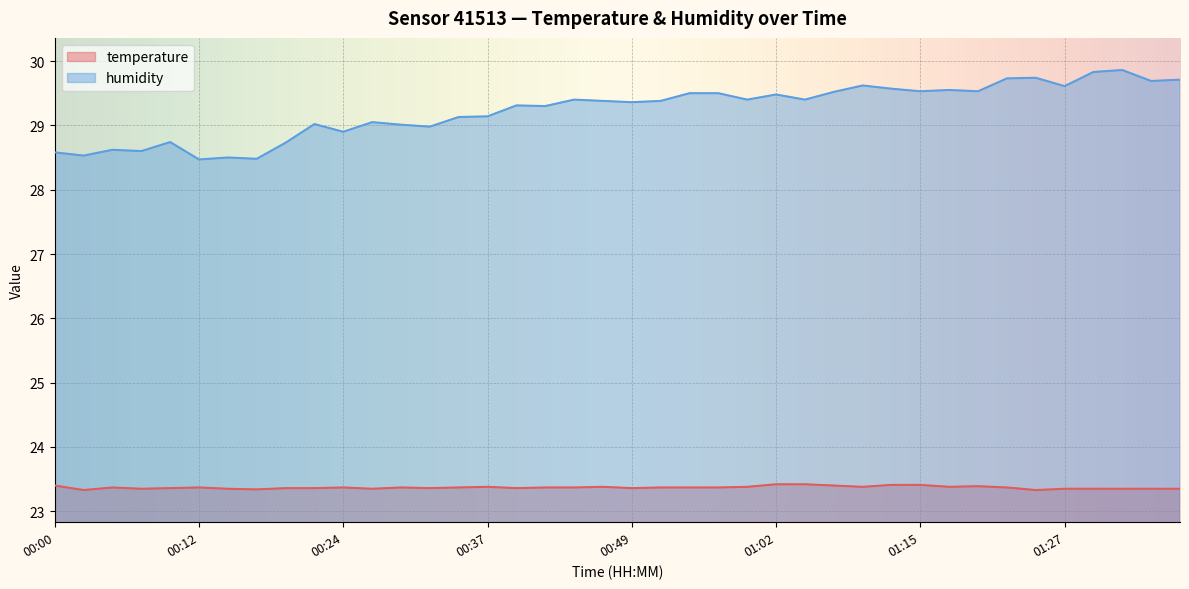

Between 01:02 and 01:15, which series saw the biggest shift?

humidity